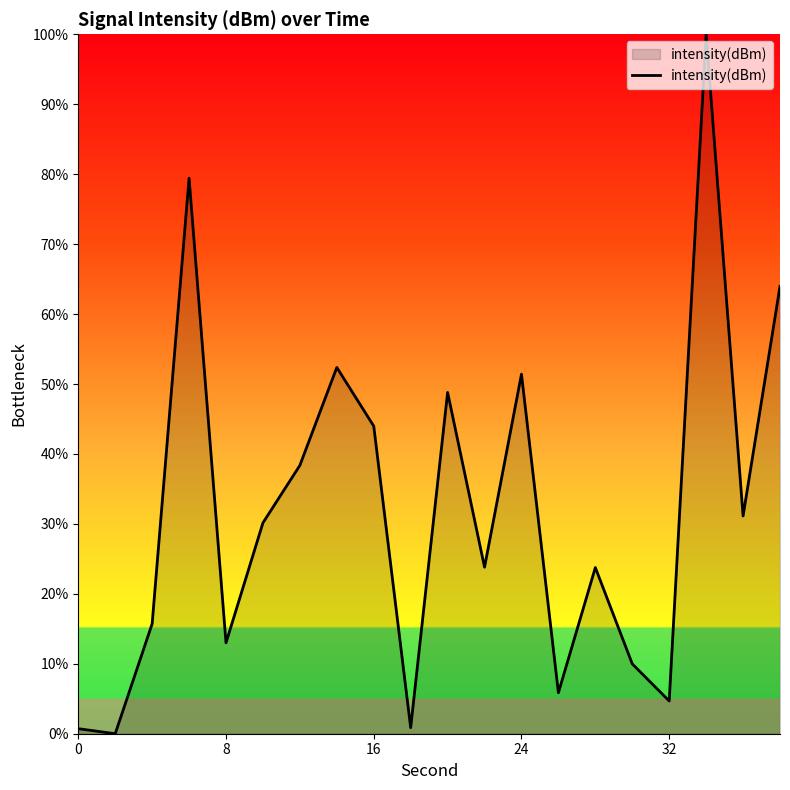

What is the maximum value shown in the chart?

100.0